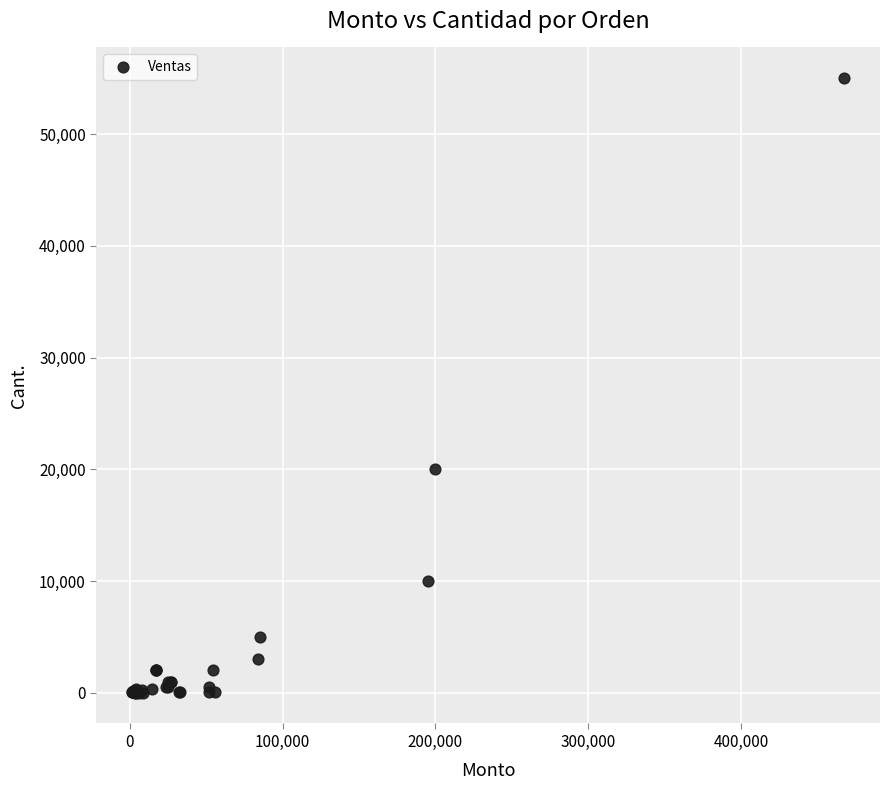

What Y value in the scatter plot is closest to 27502?

20000